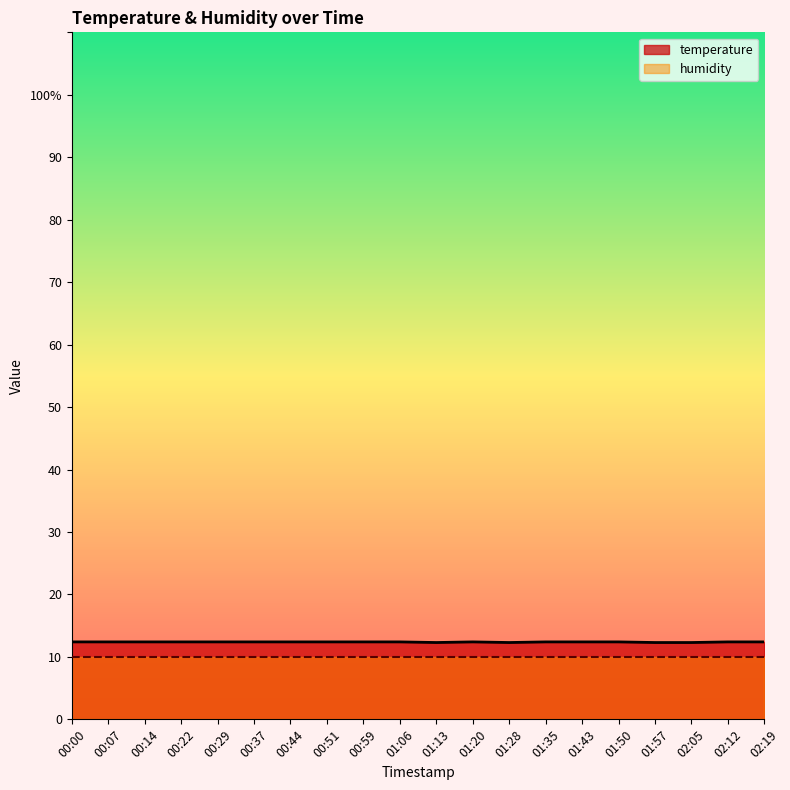

List the labels in order of value, largest first.

00:00, 00:07, 00:14, 00:22, 00:29, 00:37, 00:44, 00:51, 00:59, 01:06, 01:20, 01:35, 01:43, 01:50, 02:12, 02:19, 01:13, 01:28, 01:57, 02:05